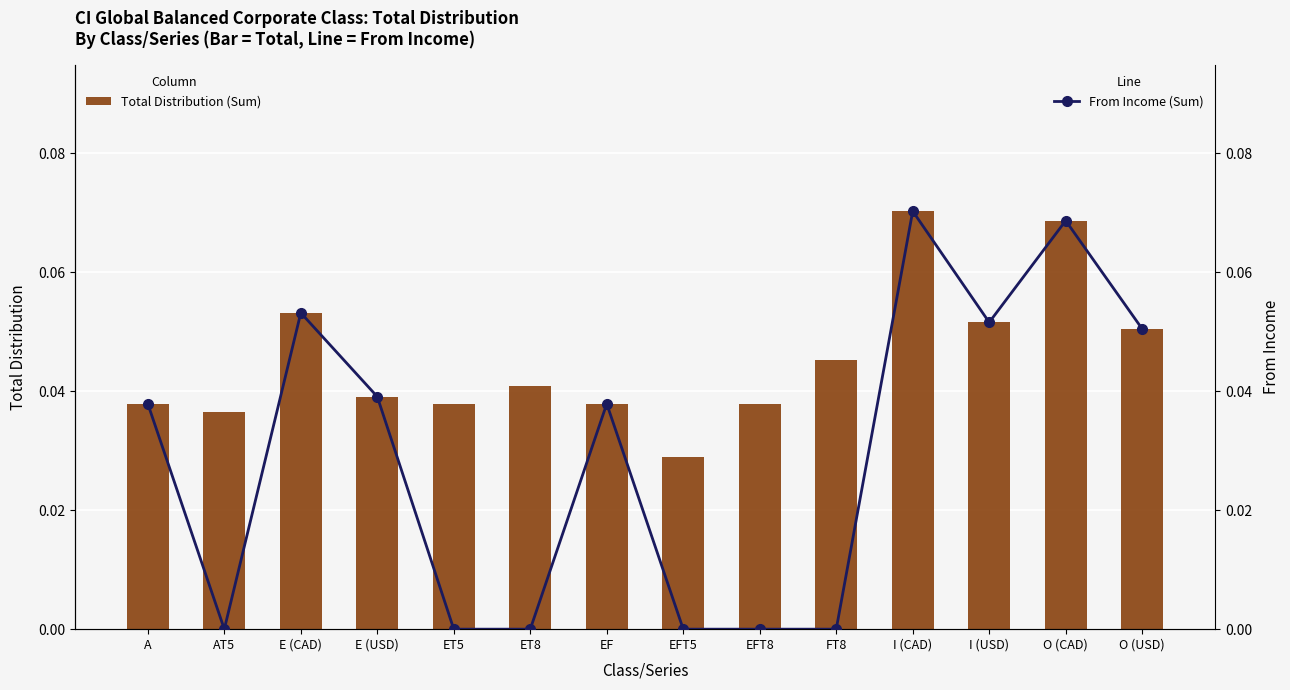

Which category has the highest value across all series?

I (CAD)